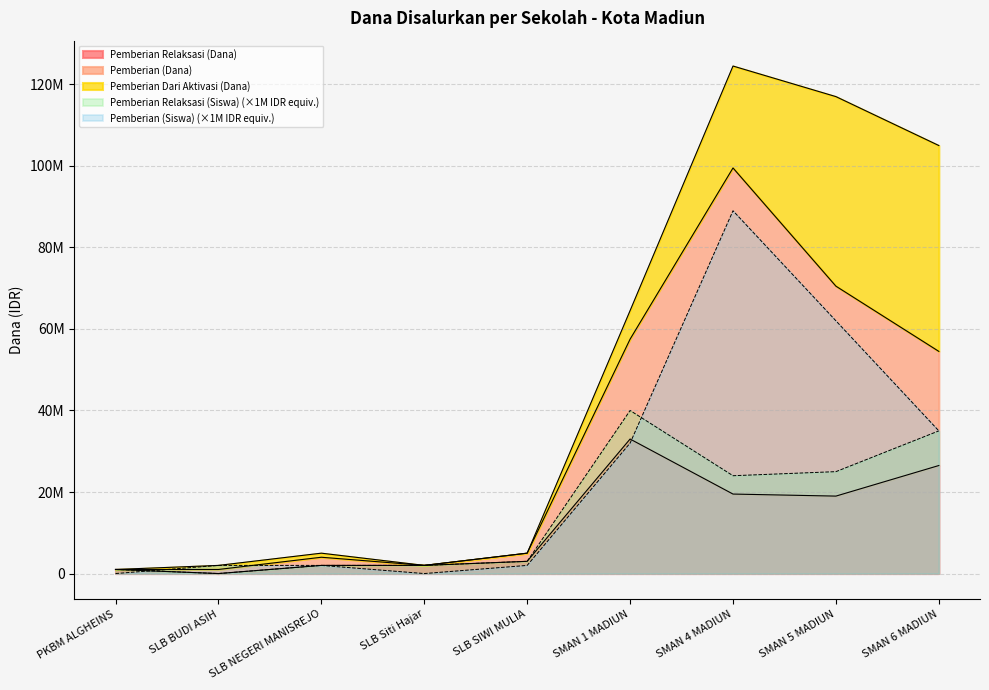

Which category has the lowest value across all series?

SLB BUDI ASIH